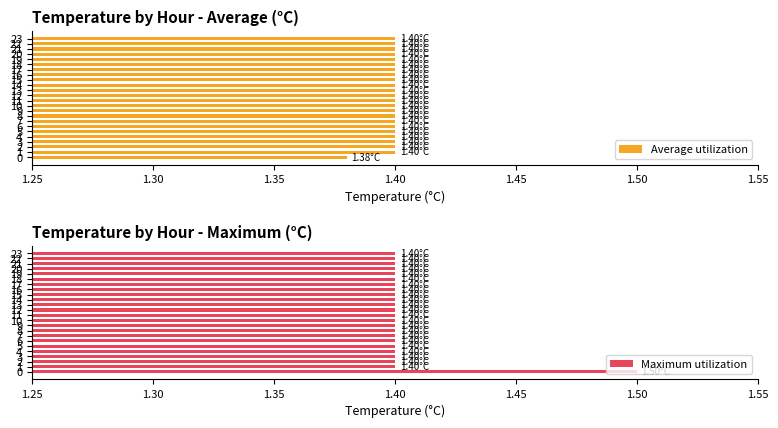

Reading right to left, transcribe all the data shown in this chart.

Average utilization: 1.4	1.4	1.4	1.4	1.4	1.4	1.4	1.4	1.4	1.4	1.4	1.4	1.4	1.4	1.4	1.4	1.4	1.4	1.4	1.4	1.4	1.4	1.4	1.4
Maximum utilization: 1.4	1.4	1.4	1.4	1.4	1.4	1.4	1.4	1.4	1.4	1.4	1.4	1.4	1.4	1.4	1.4	1.4	1.4	1.4	1.4	1.4	1.4	1.4	1.5